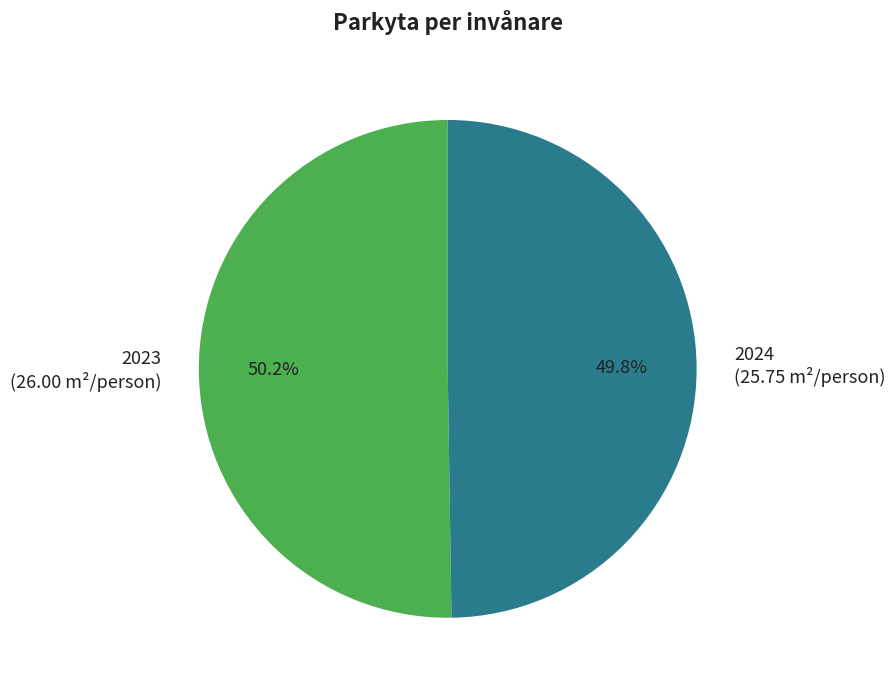

Do 2023 and 2024 together represent more than half of the pie?

Yes